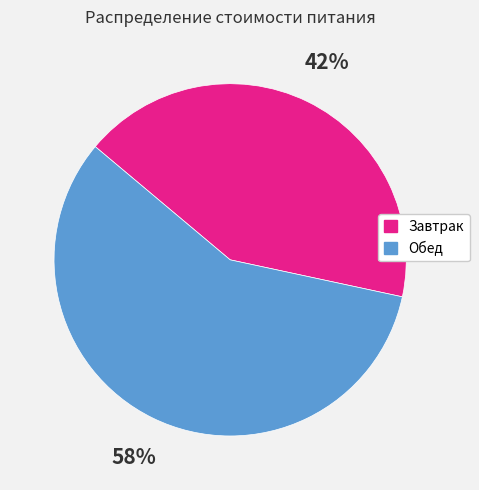

To the nearest percent, what portion does Обед represent?

58%